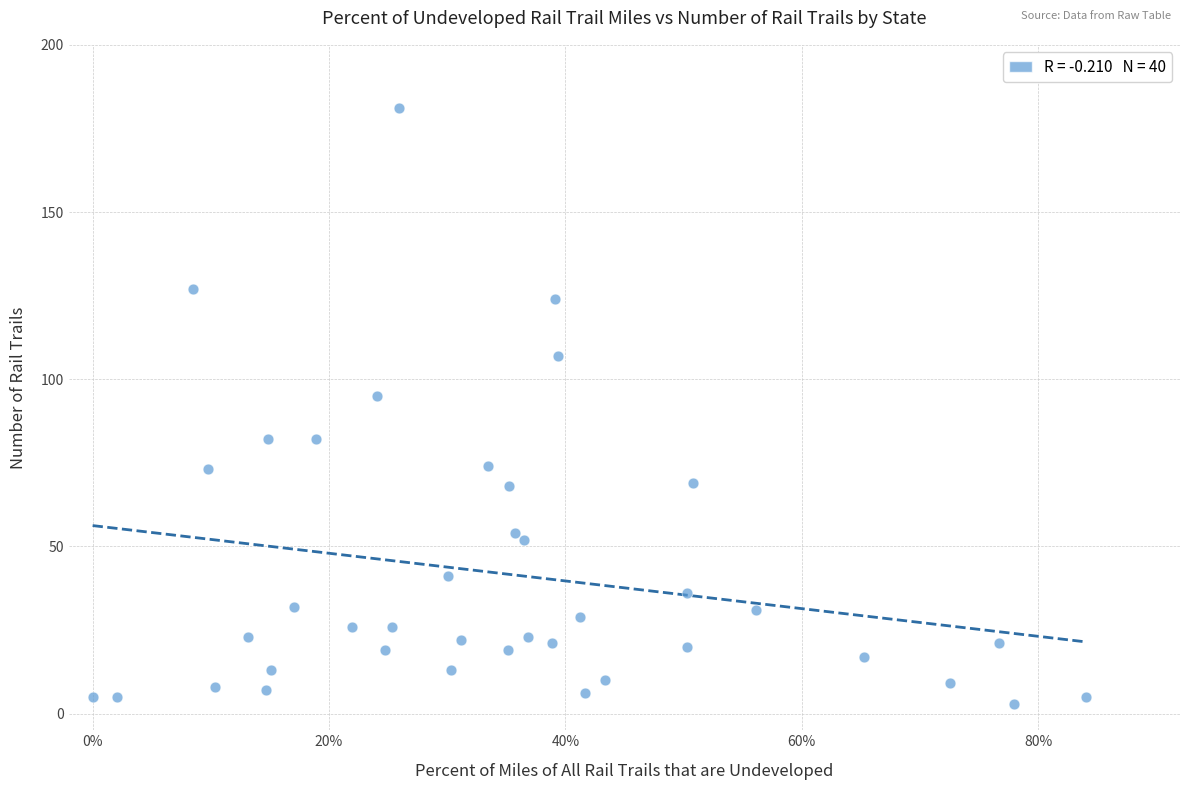

What Y value in the scatter plot is closest to 92?

95